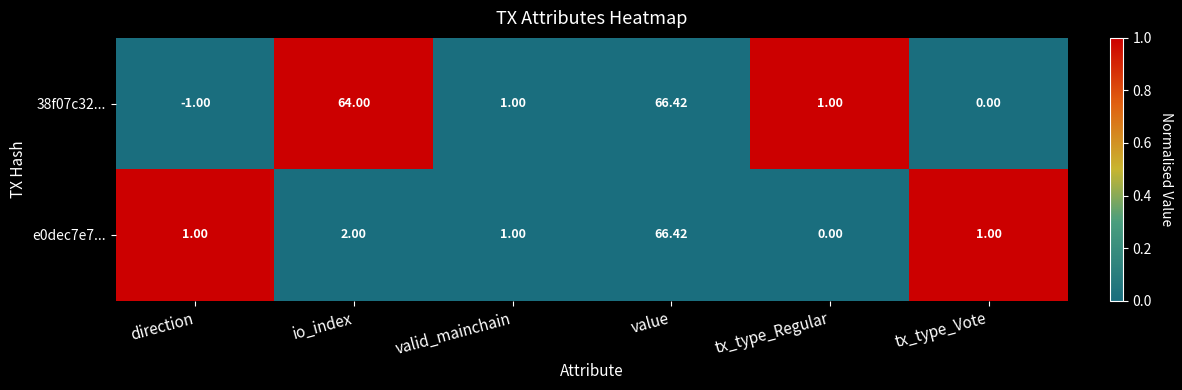

Which series has the largest total across all categories?

38f07c32...